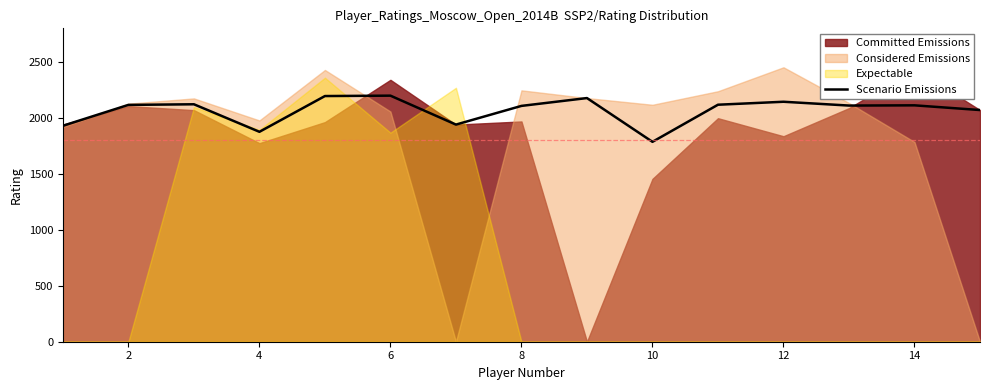

Between 14 and 12, which is larger?

14